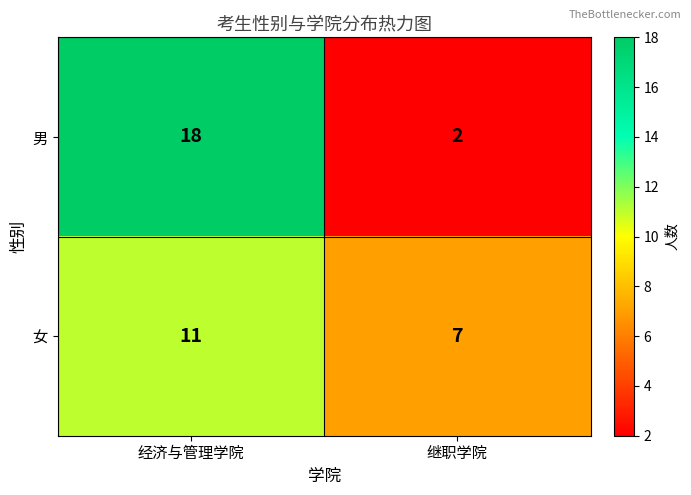

What is the approximate value of 男 at 经济与管理学院, to the nearest 5?

20